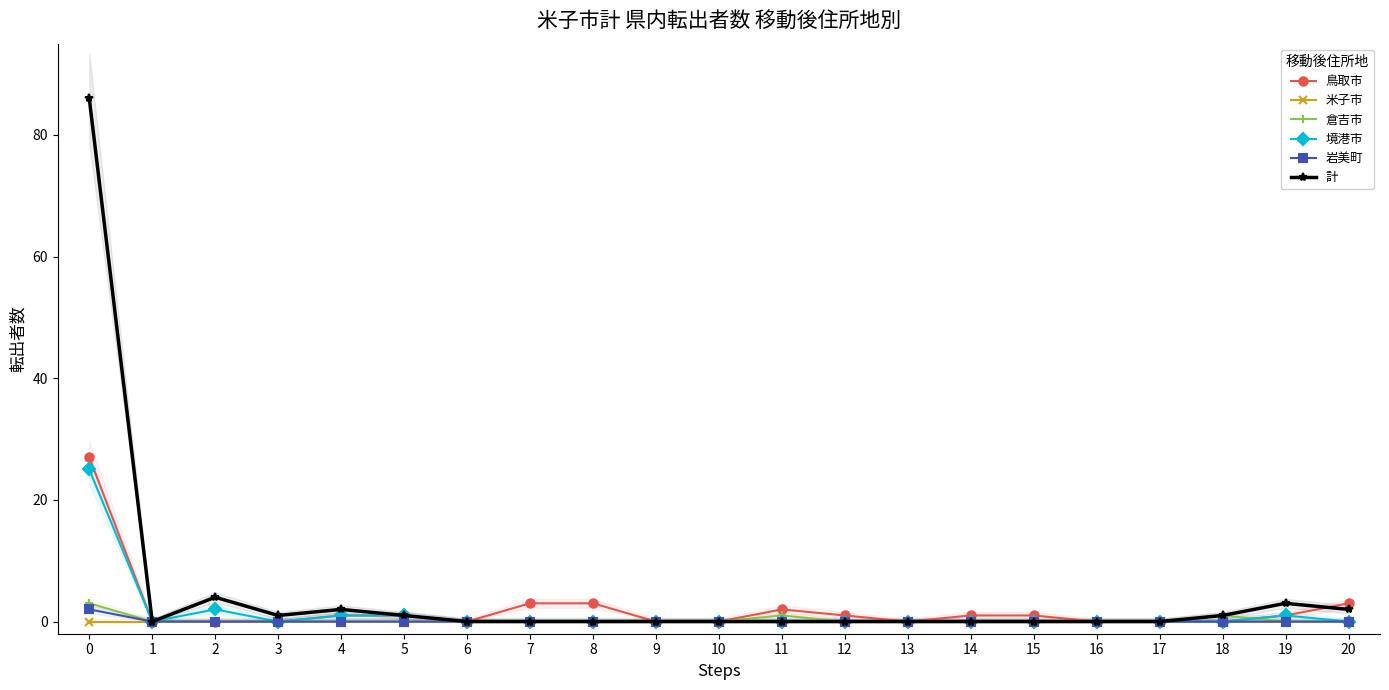

Which series has the widest spread of values?

計